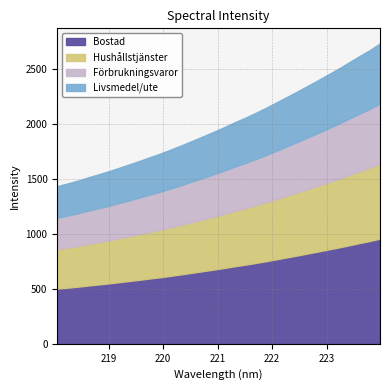

How many lines are shown in the chart?

4